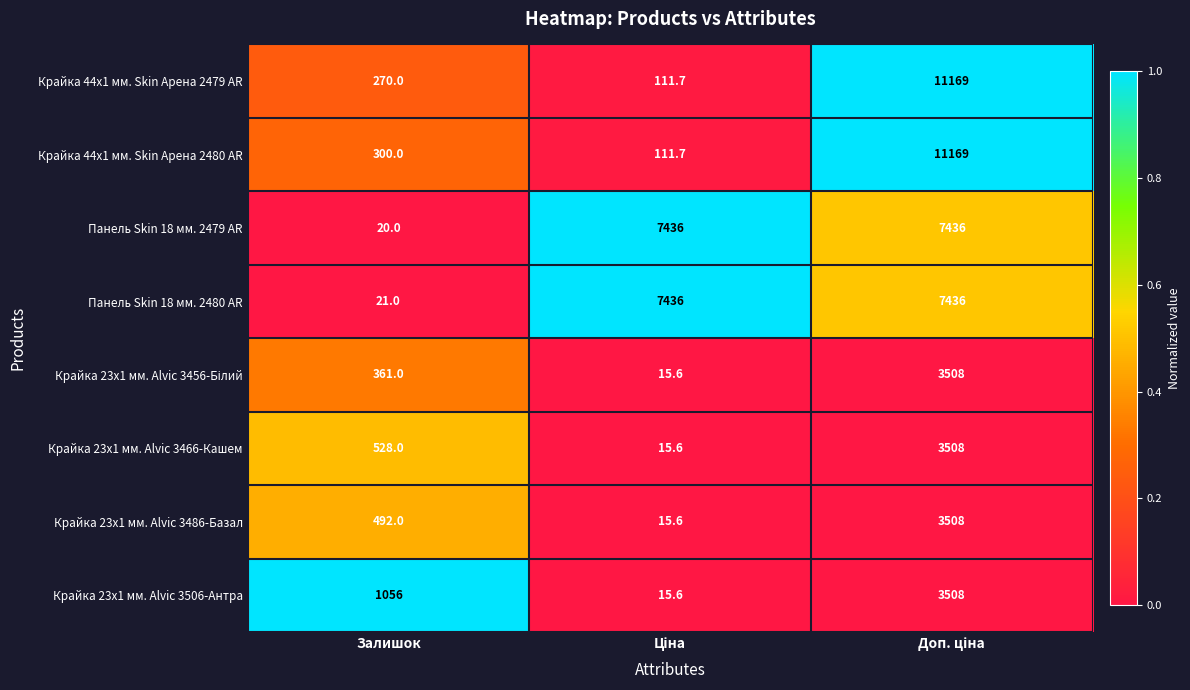

Where is Крайка 44x1 мм. Skin Арена 2480 AR nearest to the value 5640?

Залишок